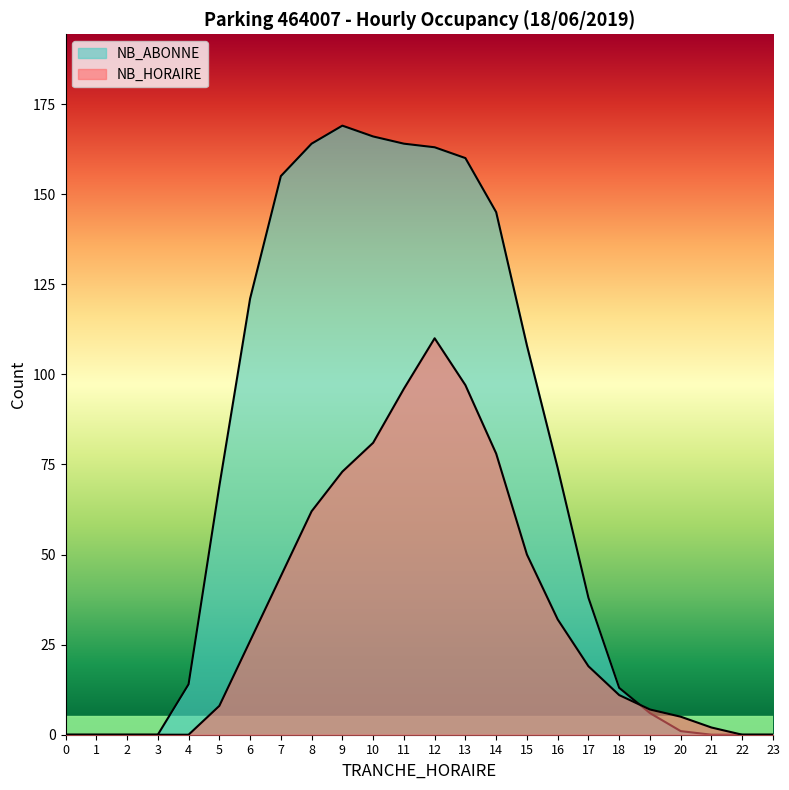

At which label does NB_HORAIRE reach its peak?

12